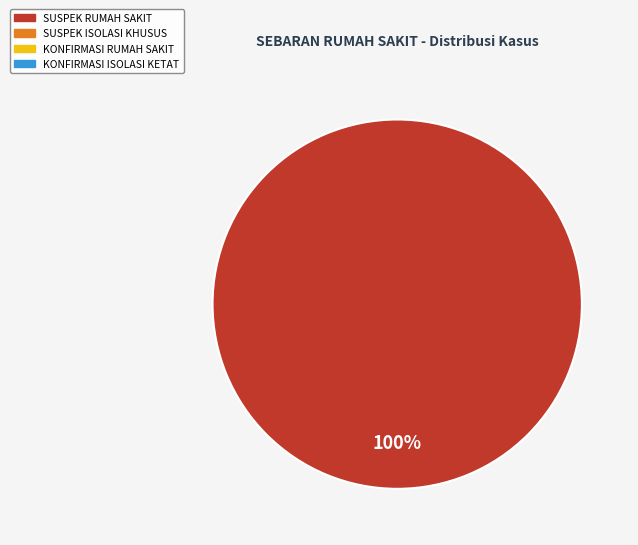

Is there any slice that represents more than half of the pie?

Yes